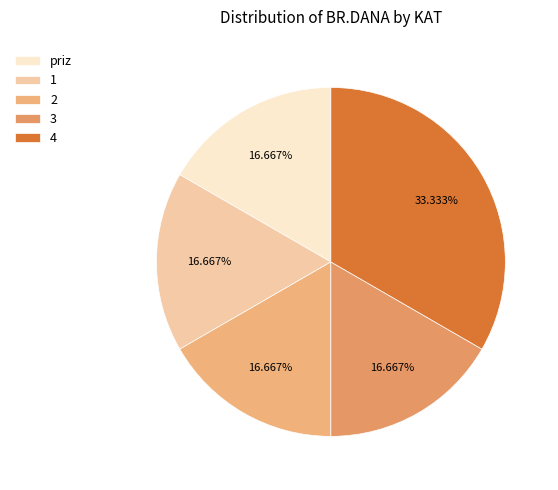

Does any single category account for the majority?

No